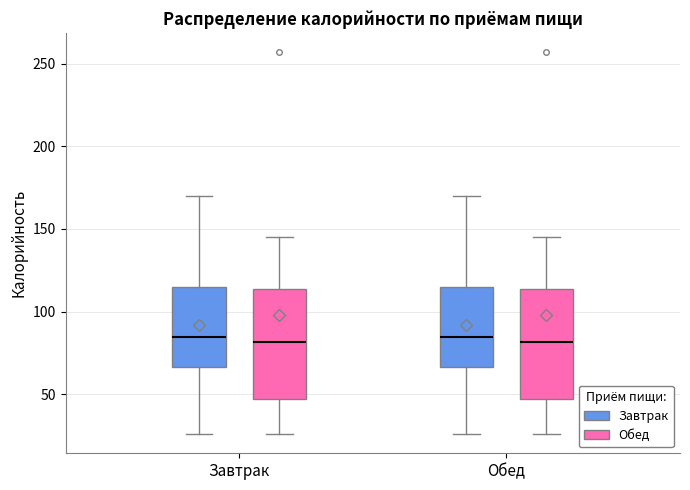

Reading left to right, read every box against the y-axis: the position of its median line, the range the box covers, and the ends of its whiskers. The values are not printed on the chart, so give them approximately, as read against the axis.

Завтрак (Завтрак): median 85, box 65 to 115, whiskers 25 to 170
Завтрак (Обед): median 80, box 50 to 115, whiskers 25 to 145
Обед (Завтрак): median 85, box 65 to 115, whiskers 25 to 170
Обед (Обед): median 80, box 50 to 115, whiskers 25 to 145